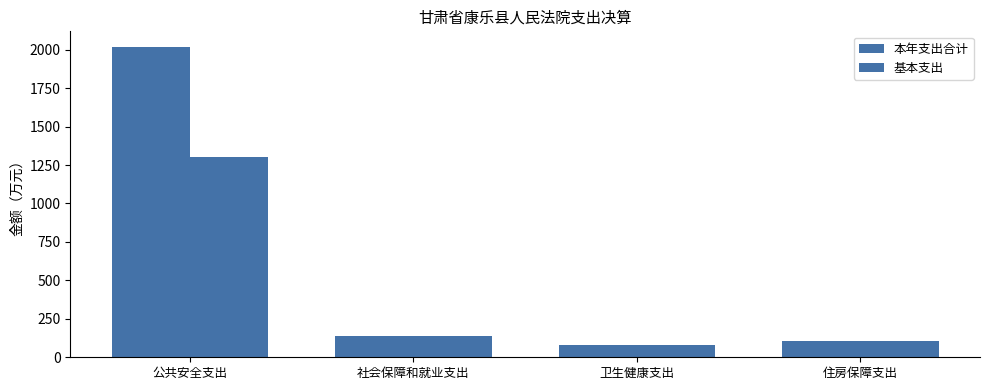

What is the total value across all series at 住房保障支出?

217.0